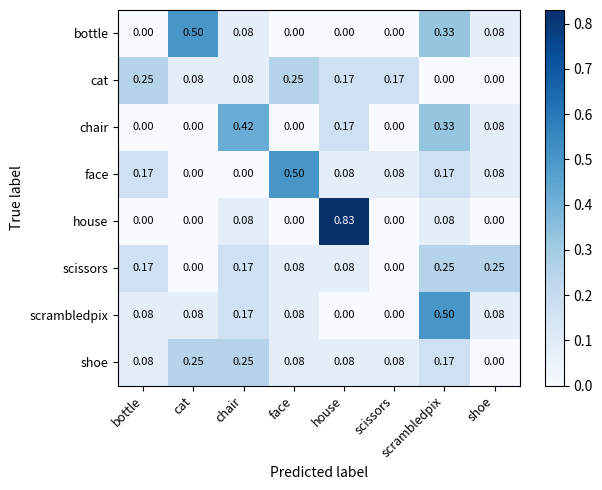

Is the value of cat at bottle greater than the value of scrambledpix at scissors?

Yes